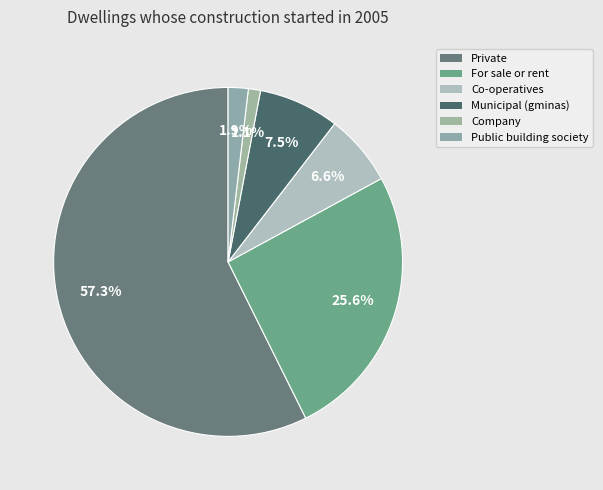

Do Co-operatives and Municipal (gminas) together represent more than half of the pie?

No